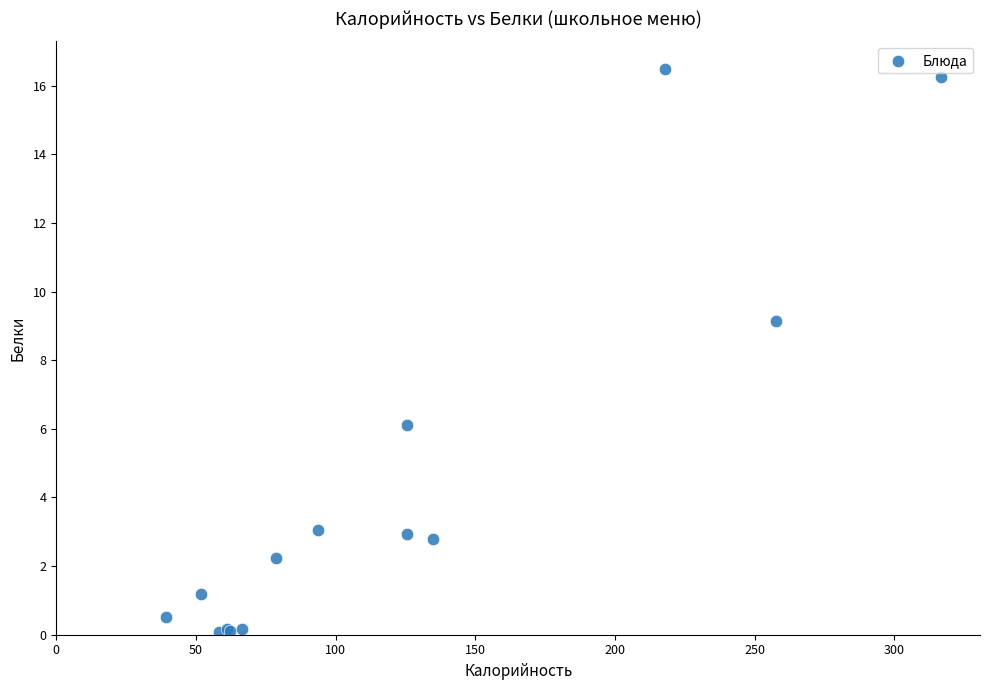

What Y value in the scatter plot is closest to 8?

9.1